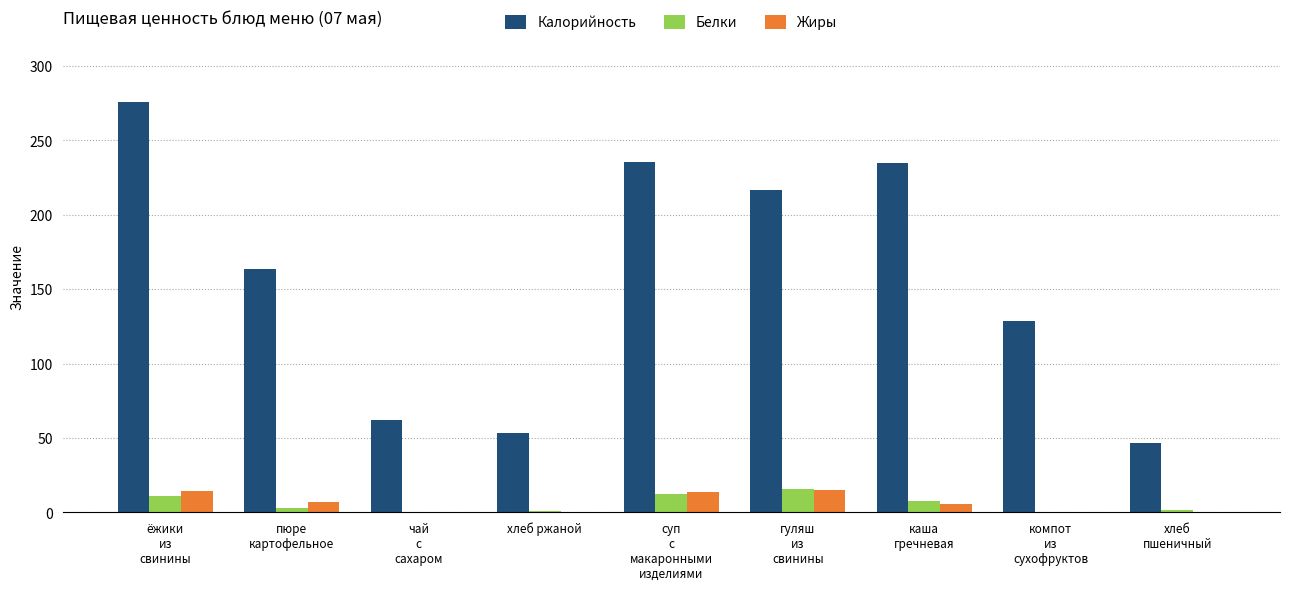

What is the sum of all Калорийность values?

1417.5